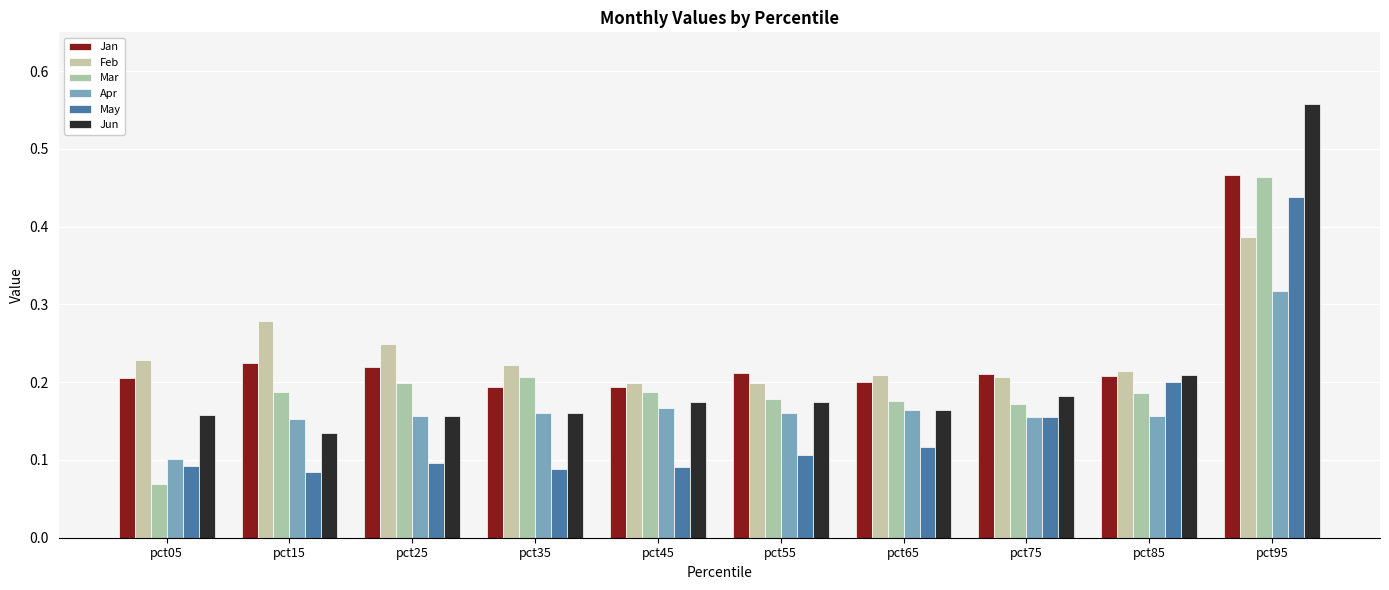

Count the number of data series in this chart.

6